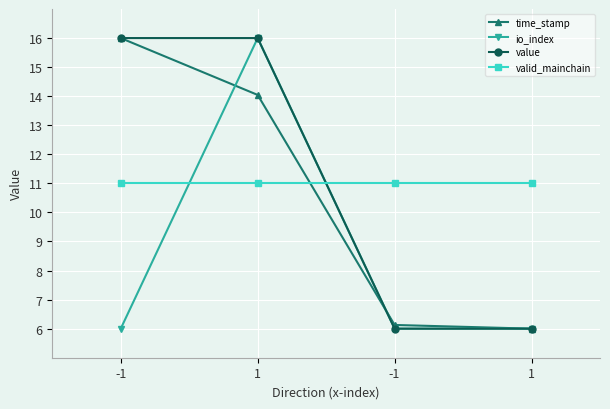

Does the chart have visible grid lines?

Yes